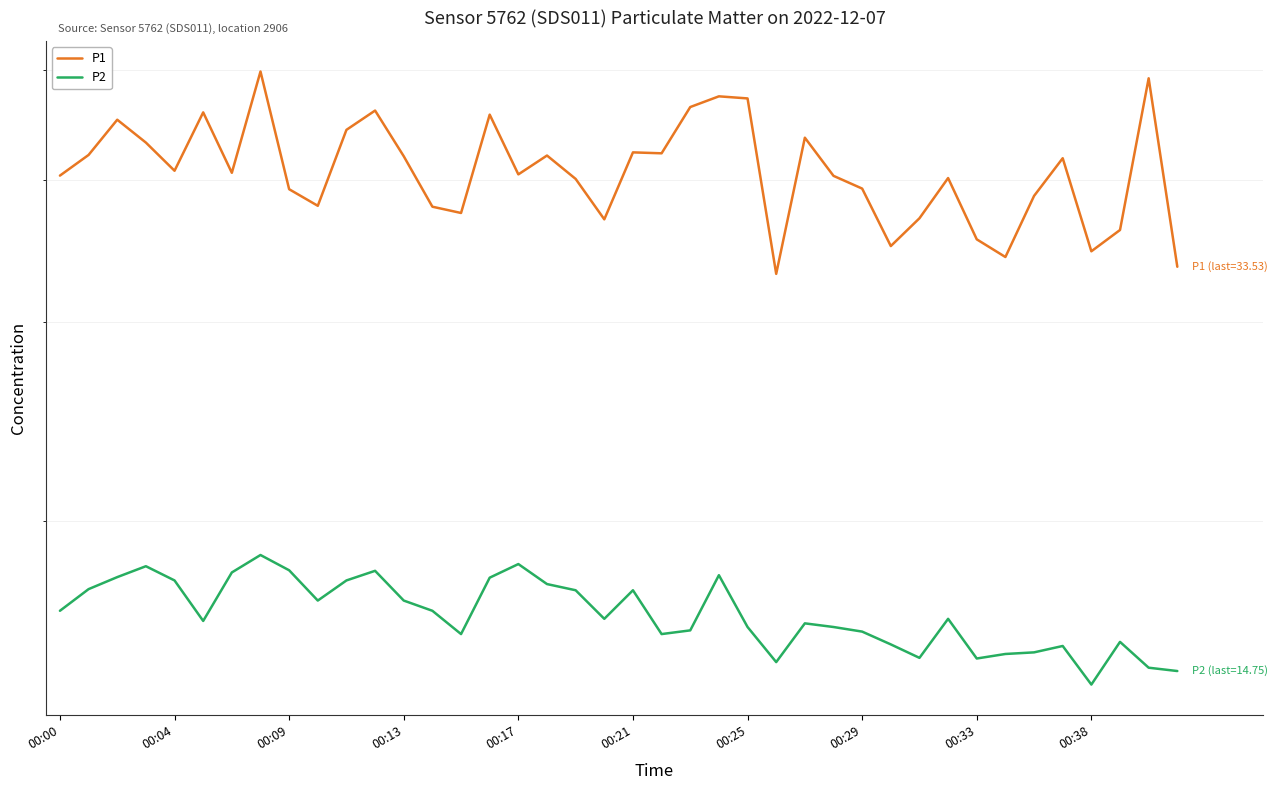

Rank the categories by P1 value from lowest to highest.

25, 39, 33, 36, 29, 32, 37, 19, 30, 14, 13, 00:38, 34, 00:33, 28, 18, 31, 27, 00:00, 16, 00:25, 00:17, 35, 12, 17, 00:04, 21, 20, 00:13, 26, 10, 00:09, 15, 00:21, 11, 22, 24, 23, 38, 00:29